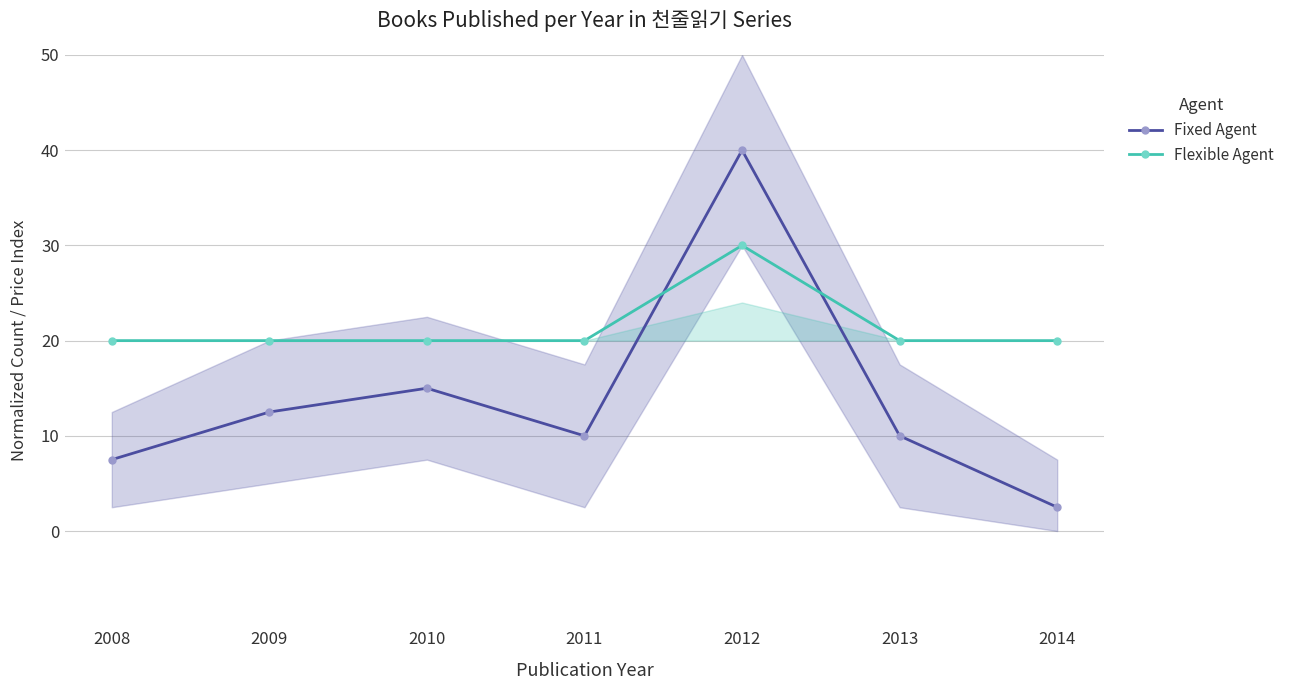

Where do Flexible Agent and Fixed Agent first cross each other?

2011 and 2012